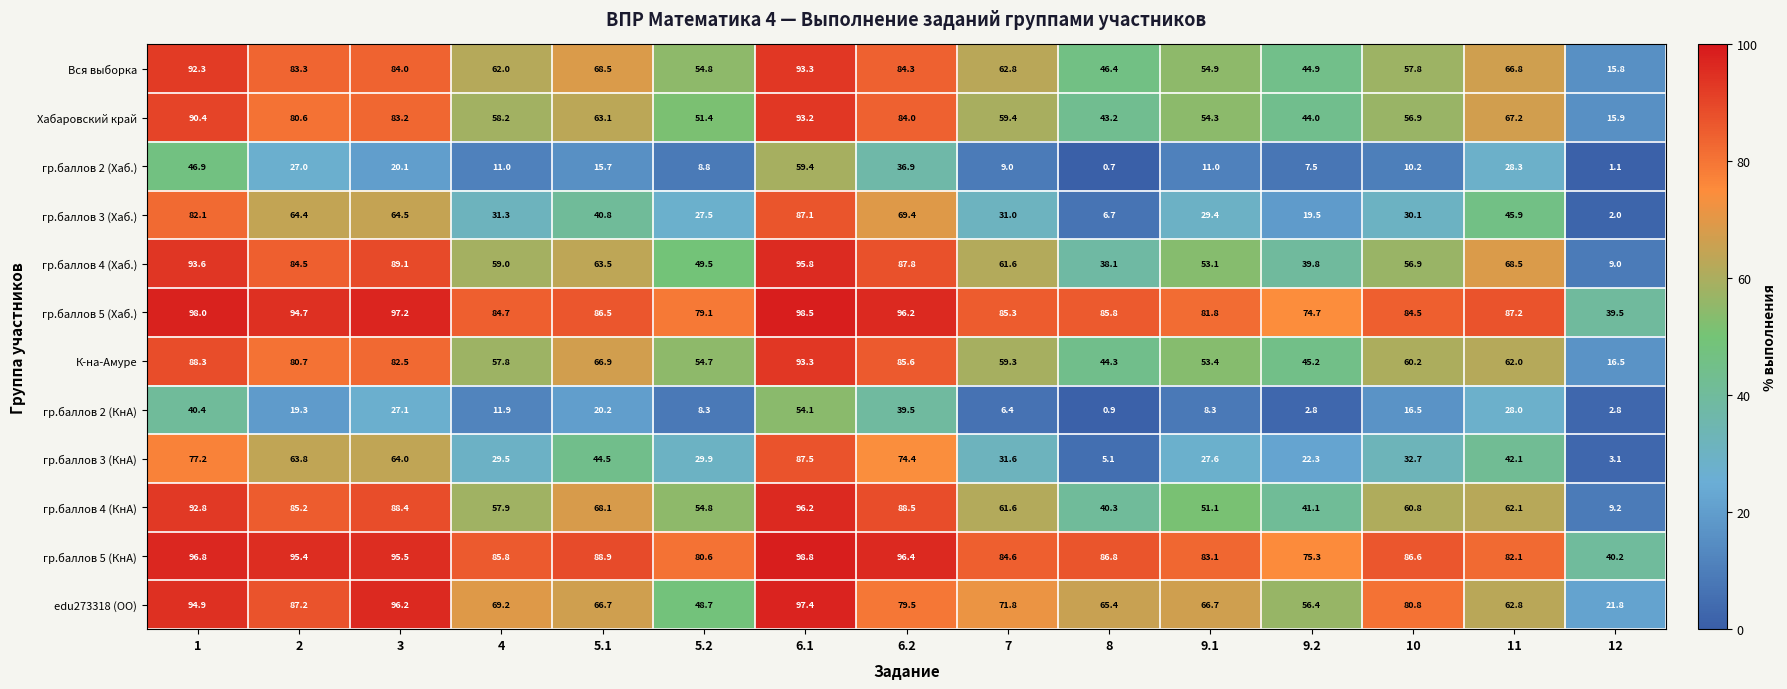

The value of гр.баллов 4 (Хаб.) at 9.1 is 53.1. True or false?

True